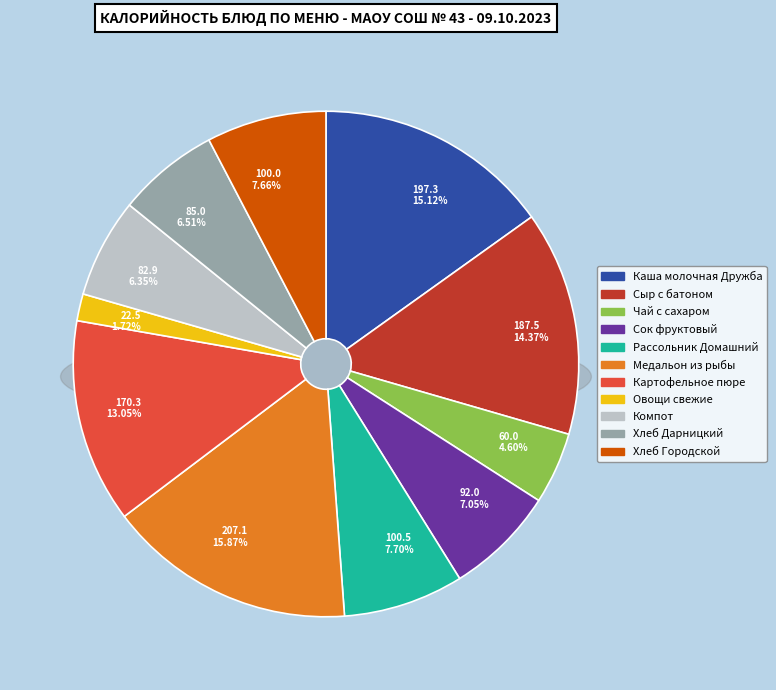

Rank the categories by value from highest to lowest.

Медальон из рыбы, Каша молочная Дружба, Сыр с батоном, Картофельное пюре, Рассольник Домашний, Хлеб Городской, Сок фруктовый, Хлеб Дарницкий, Компот, Чай с сахаром, Овощи свежие